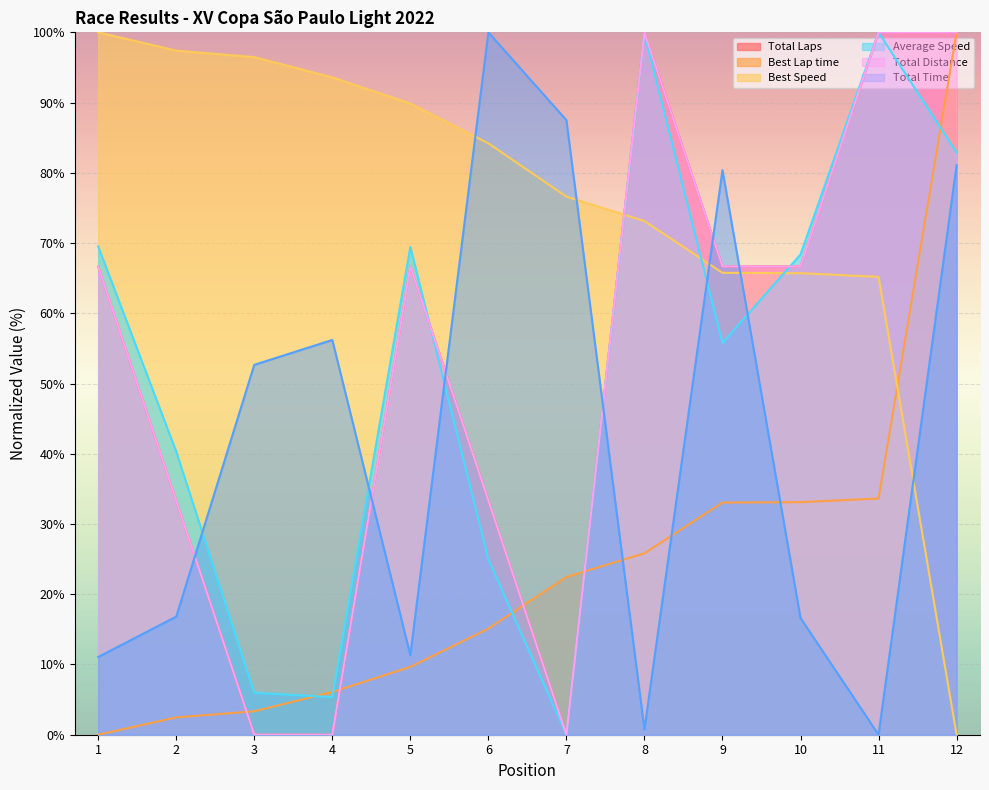

What is the value of the Best Speed point at the 6th from the left?

84.2